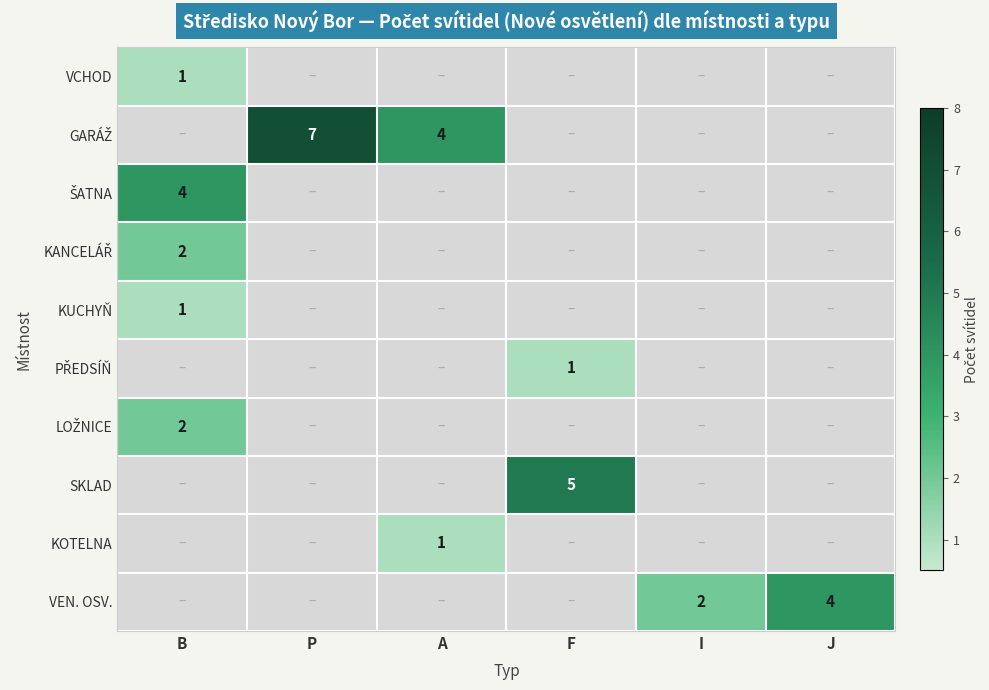

True or false: KUCHYŇ has a value of 0.7 at B.

False